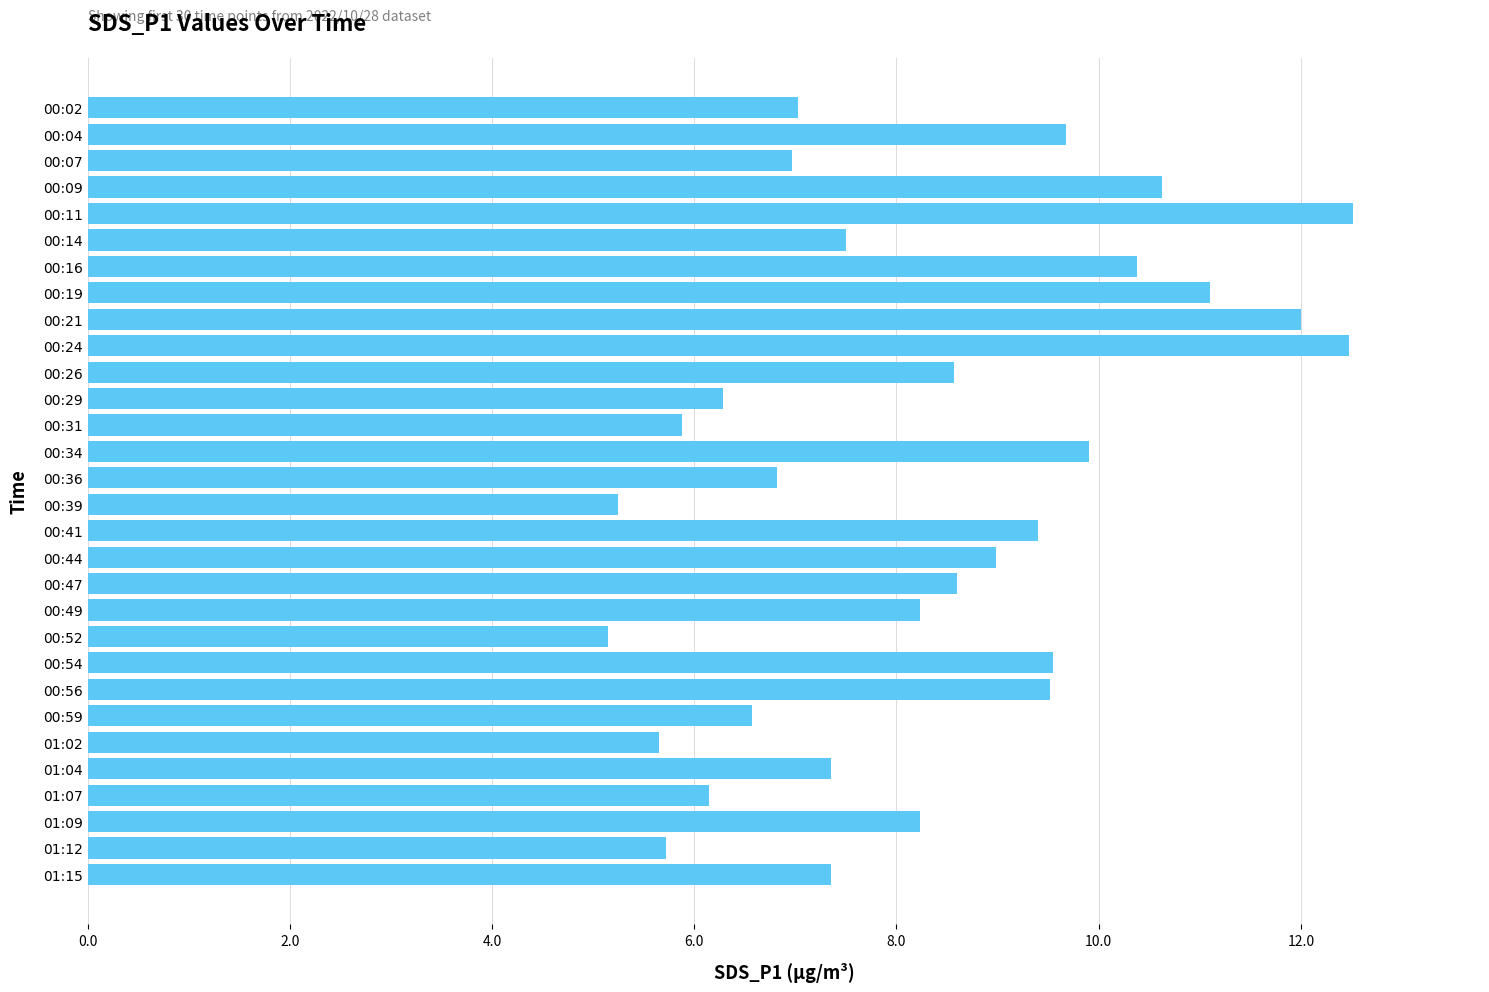

Does the chart contain stacked bars?

No